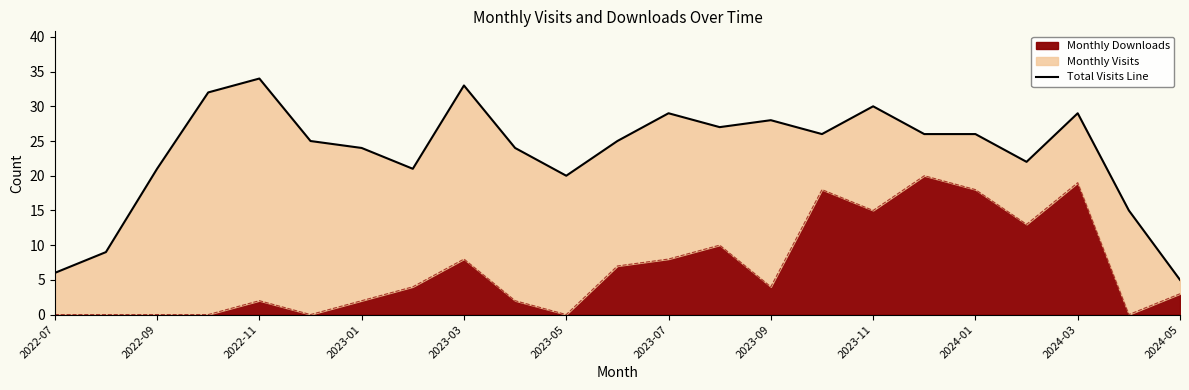

The Monthly Downloads series shows 2 at 2022-11. True or false?

True